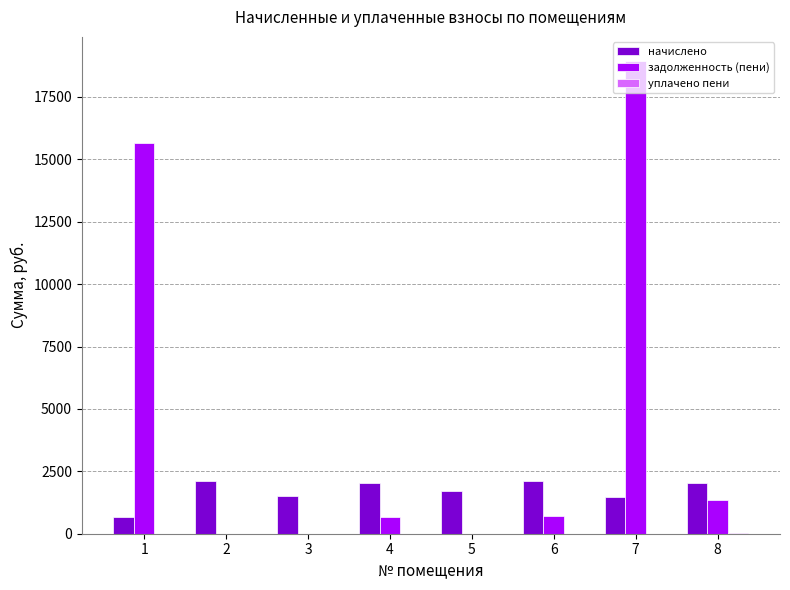

The value of начислено at 7 is 1481.1. True or false?

True